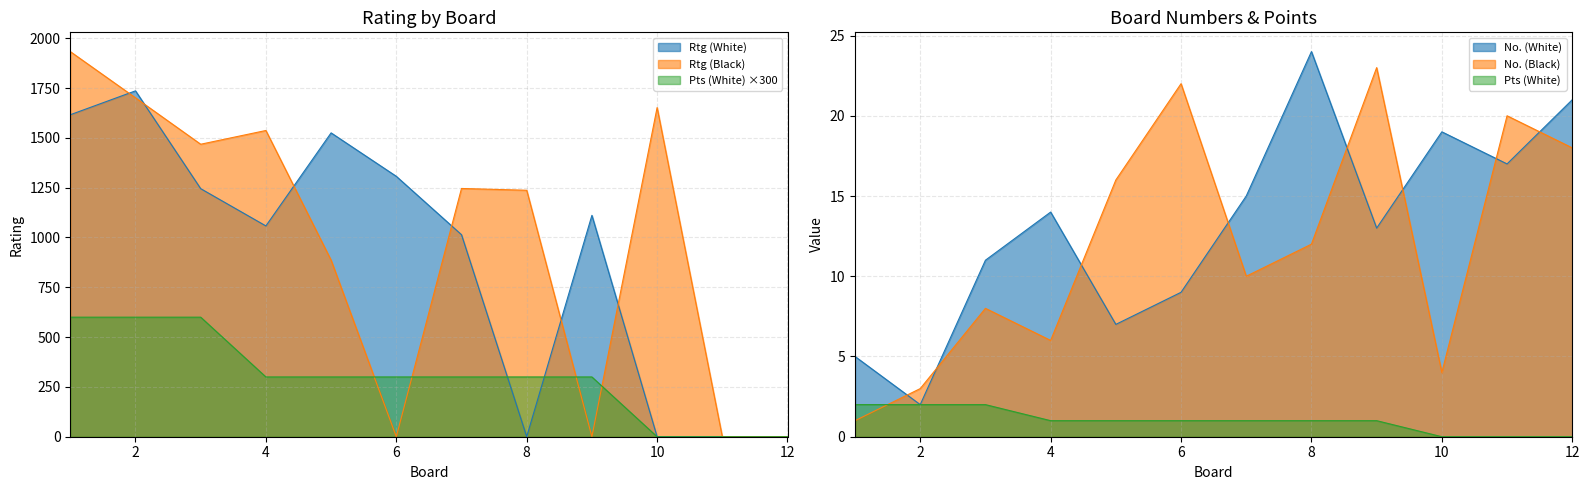

Rank the categories by Pts (White) value from lowest to highest.

10, 11, 12, 4, 5, 6, 7, 8, 9, 1, 2, 3